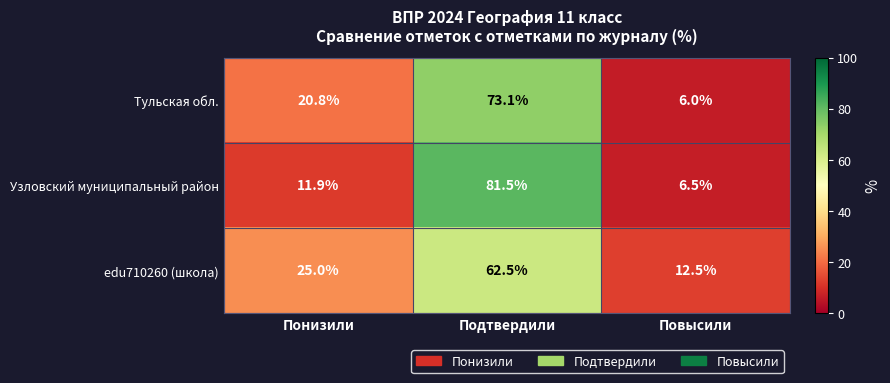

What is the average value of the Тульская обл. series?

33.3